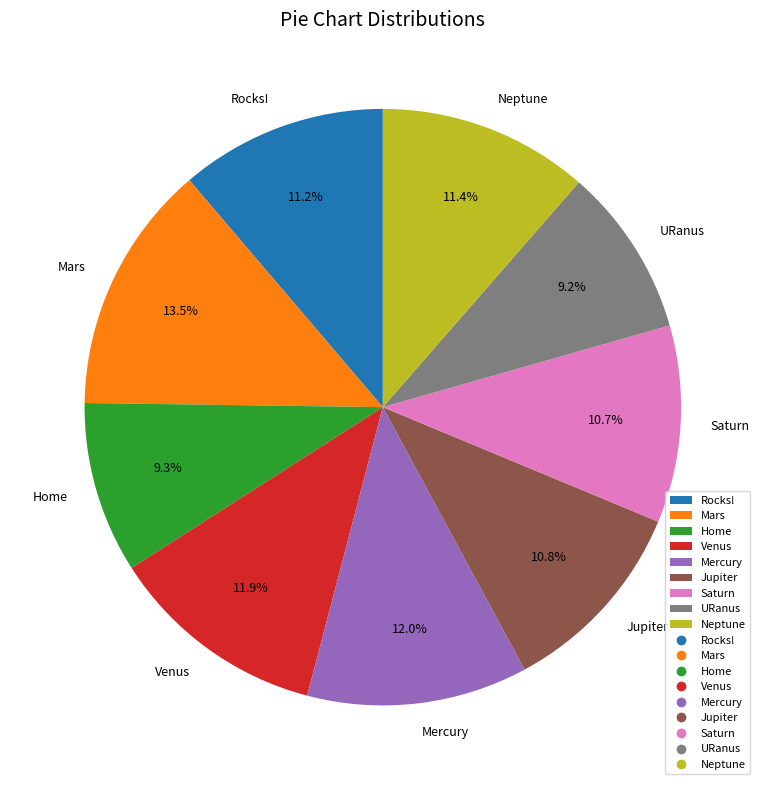

Combined, what portion of the pie is Neptune and Mercury?

23.4%